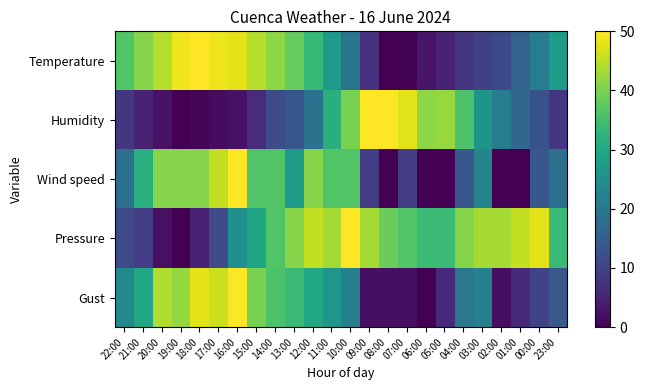

Between 04:00 and 09:00, which is larger?

04:00